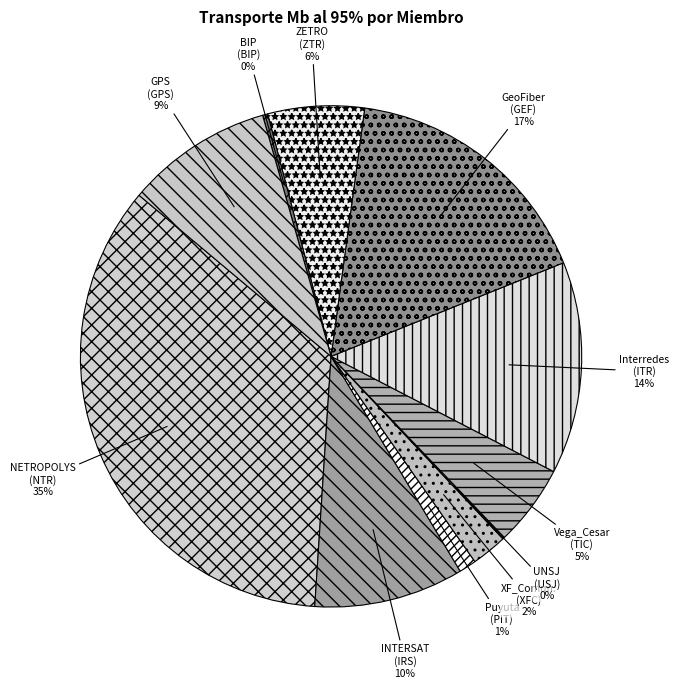

The GPS (GPS) slice represents 15% of the pie. True or false?

False